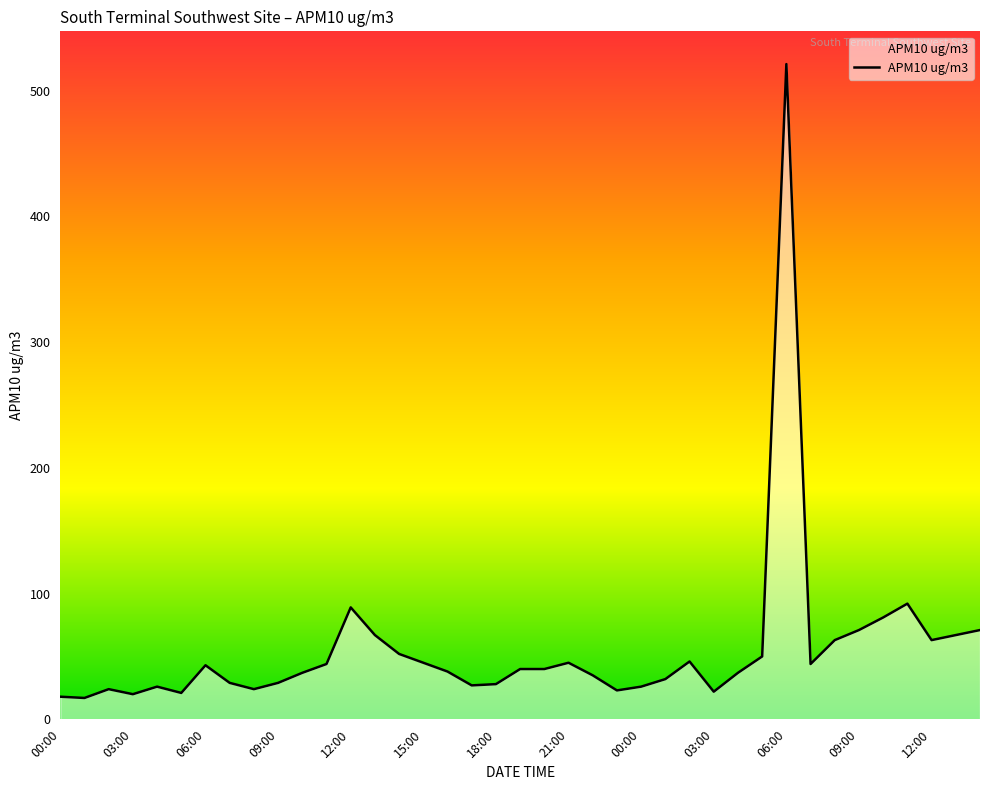

How many lines are shown in the chart?

1